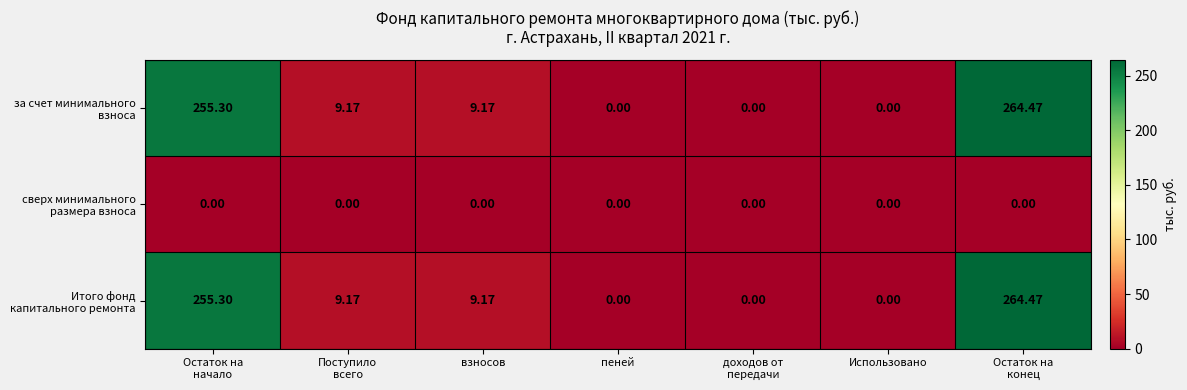

Rank the series at Остаток на конец from lowest to highest value.

сверх минимального размера взноса, за счет минимального взноса, Итого фонд капитального ремонта